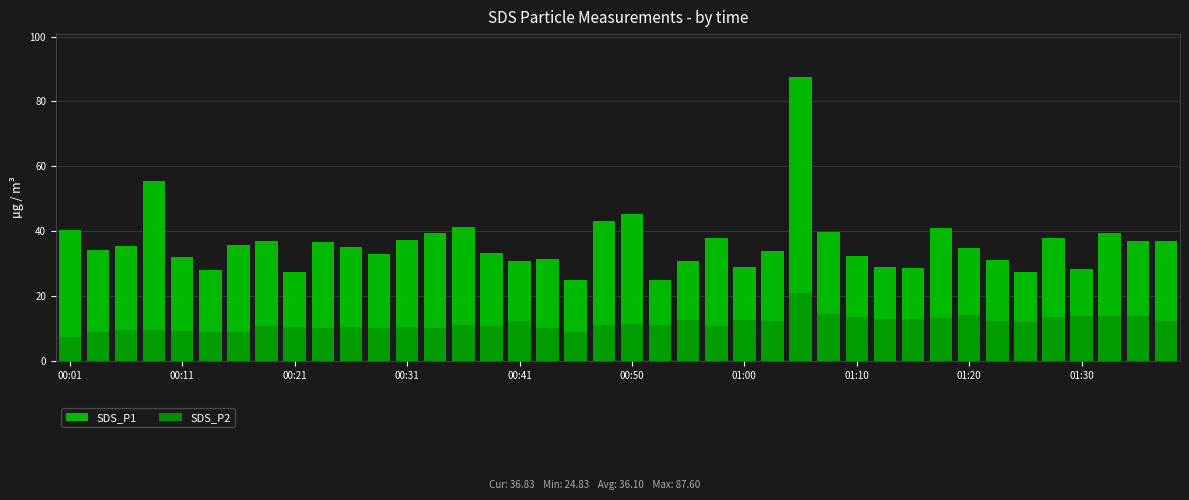

What is the lowest value of the SDS_P2 series?

7.2